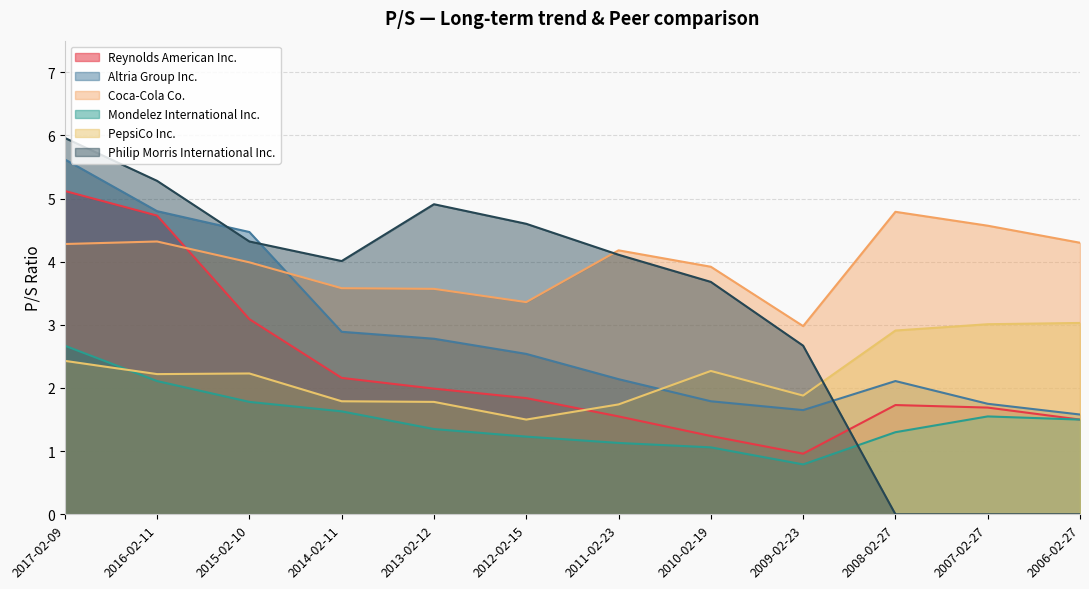

Which series has the largest total across all categories?

Coca-Cola Co.